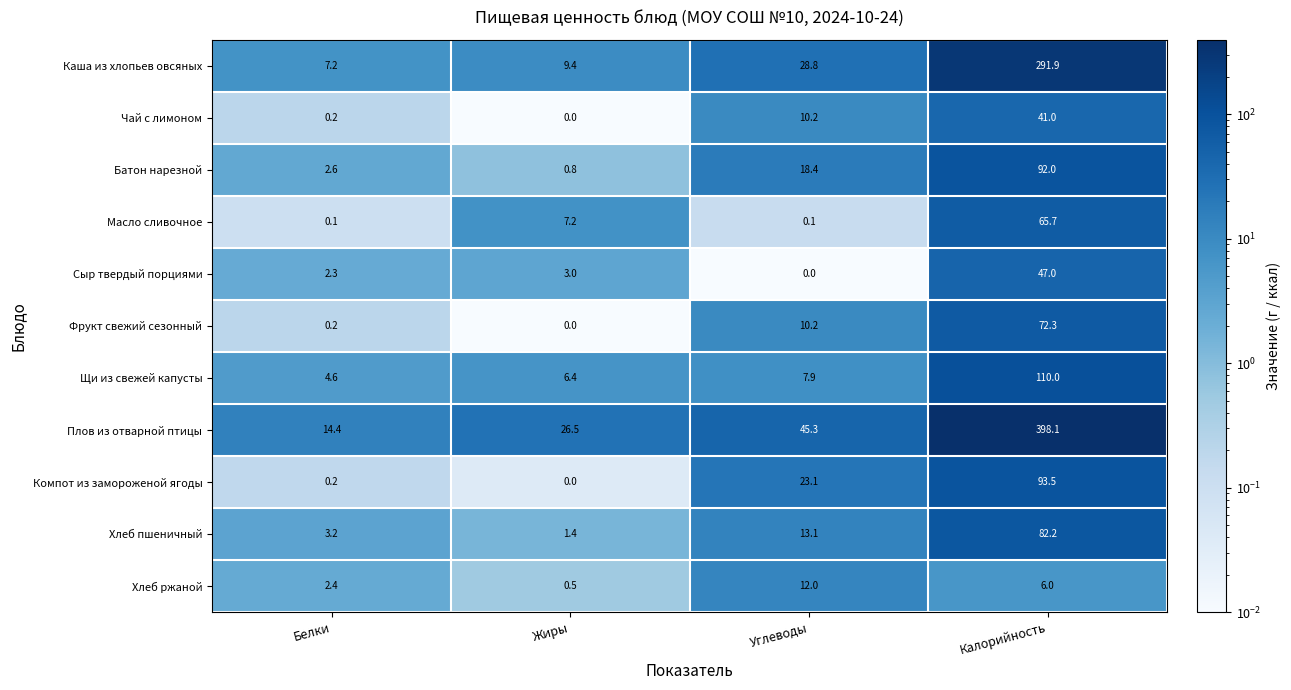

At which label does Чай с лимоном reach its peak?

Калорийность